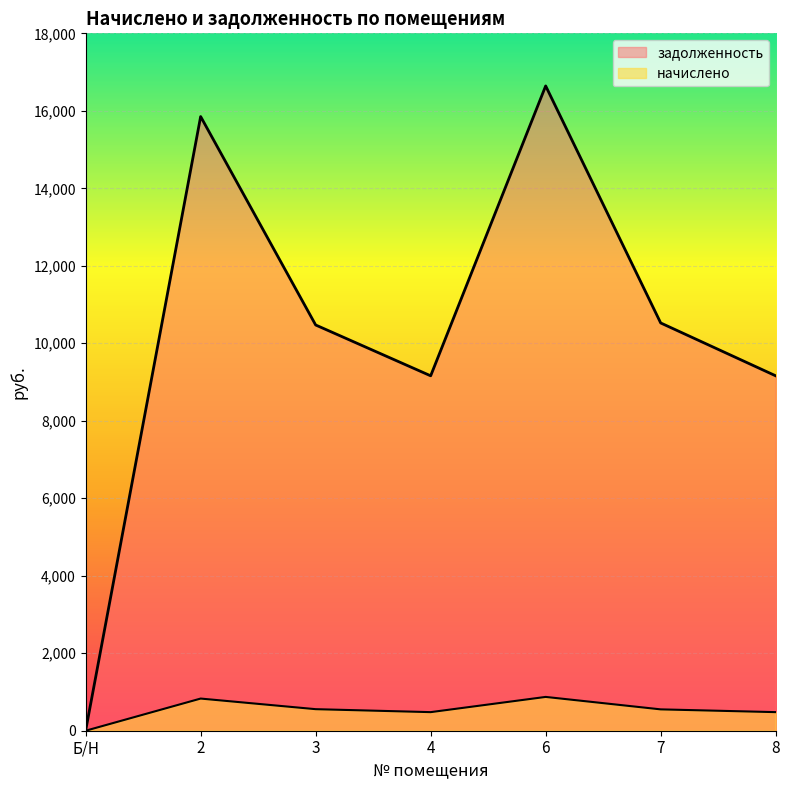

What is the label of the 4th point from the right?

4